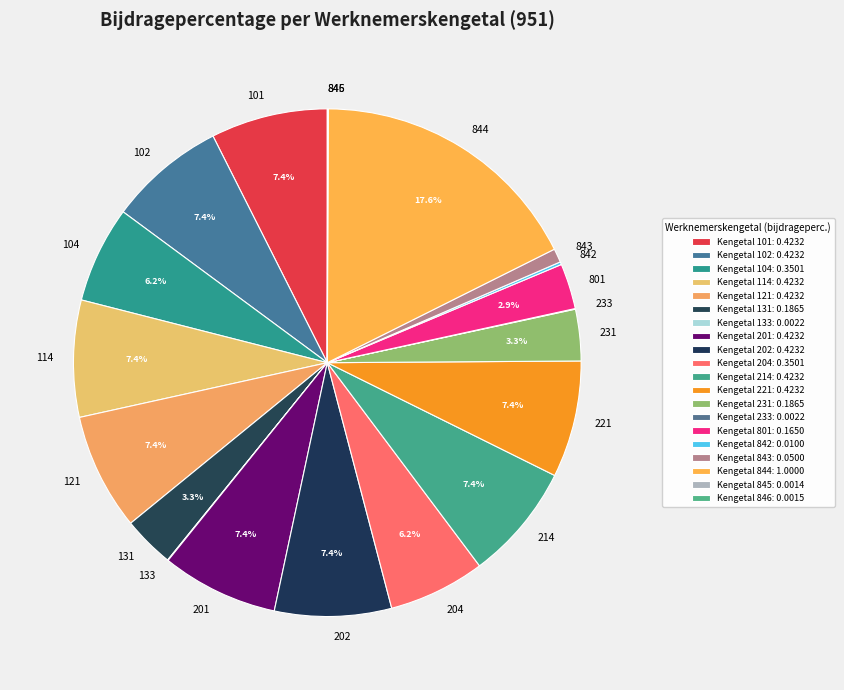

Does any single category account for the majority?

No